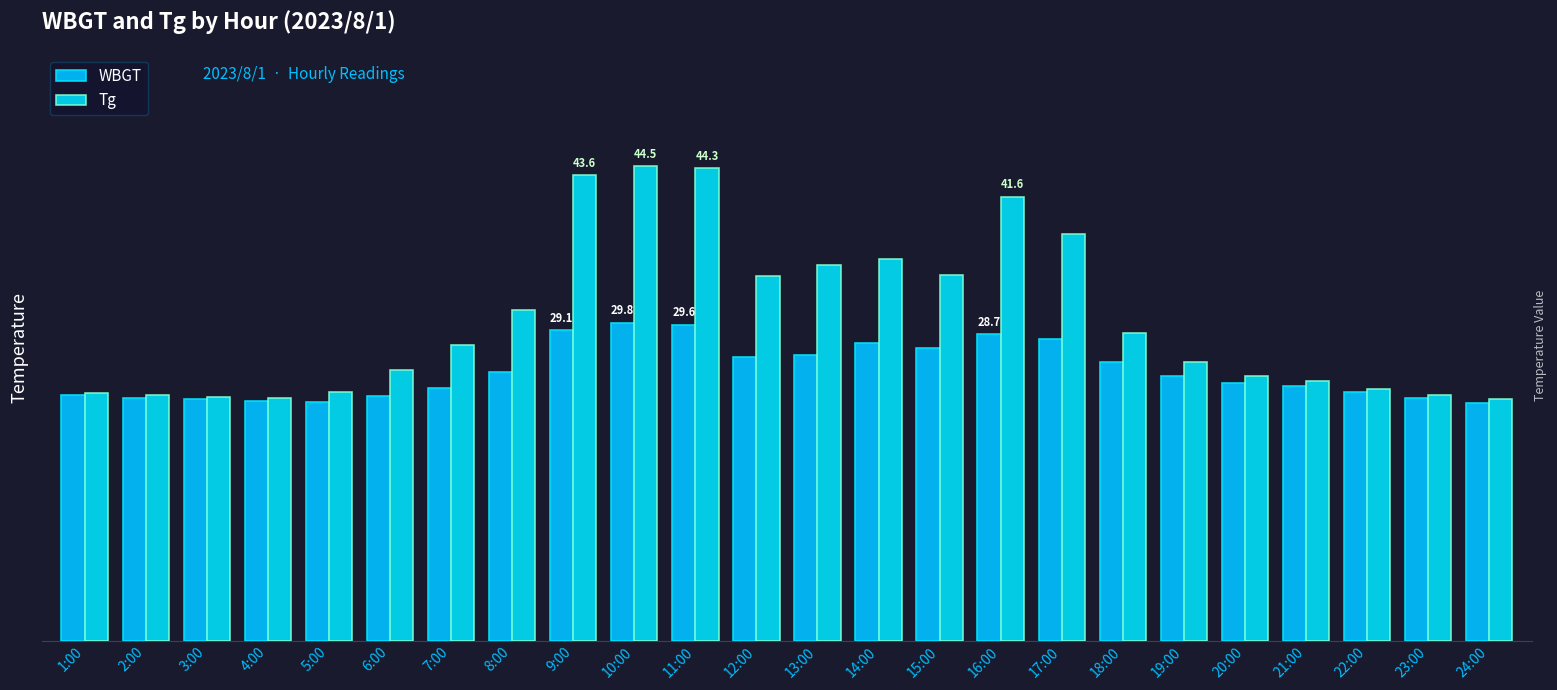

What is the difference between the maximum and minimum values in the Tg series?

21.9